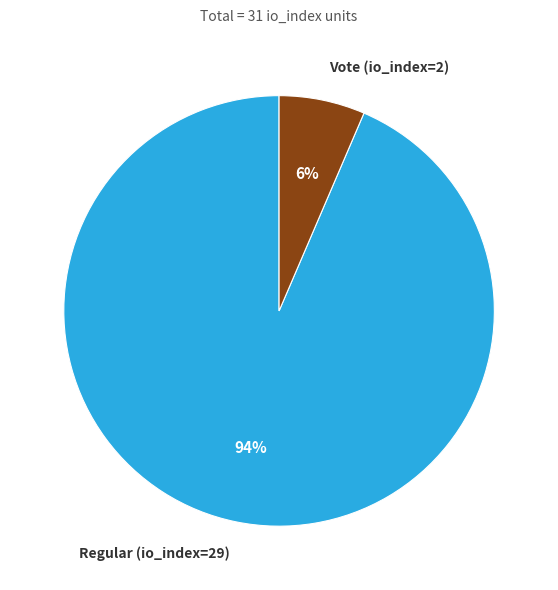

Combined, do Regular (io_index=29) and Vote (io_index=2) account for over 50%?

Yes